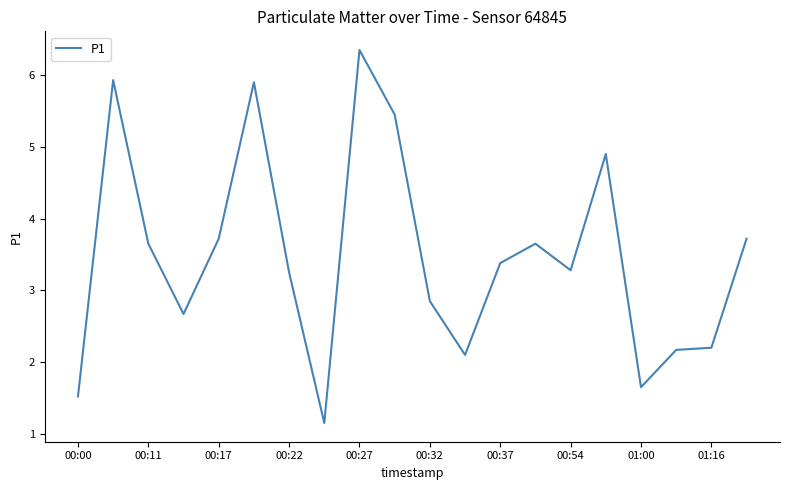

What is the difference between the maximum and minimum values?

5.2